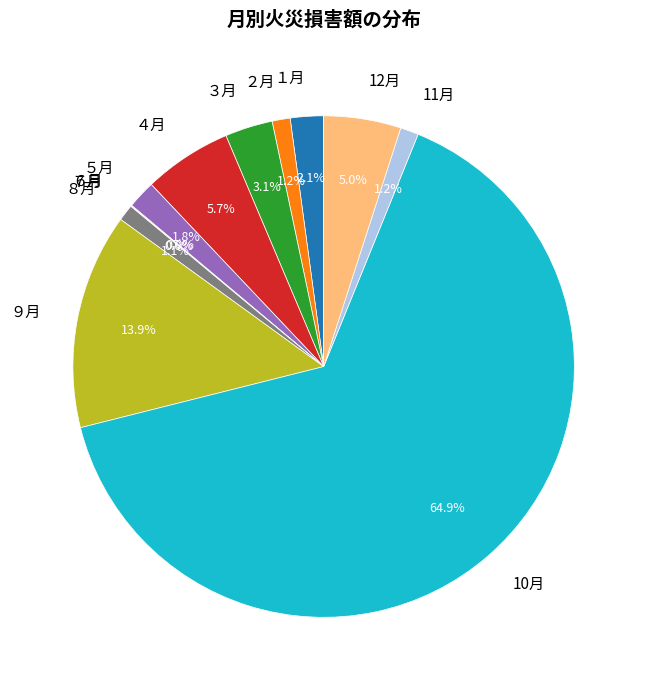

What is the largest slice in the pie chart?

10月